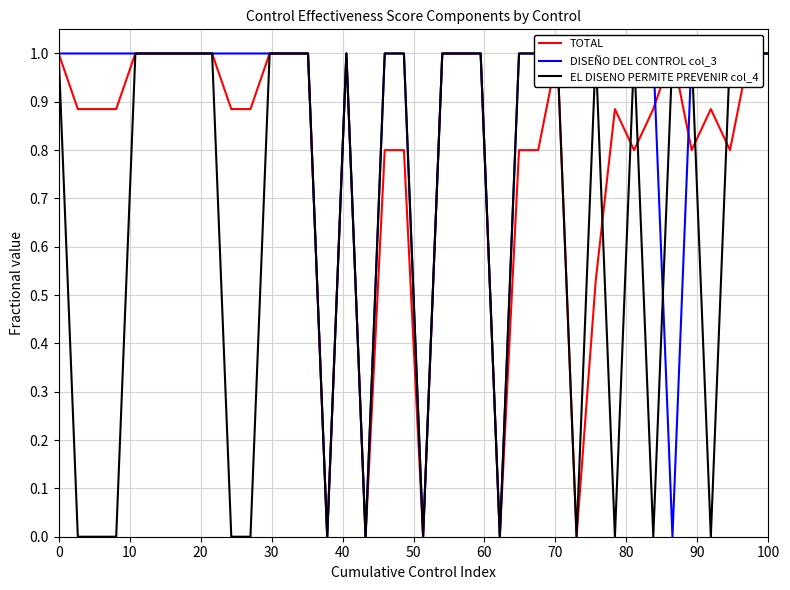

What are all the series names shown in the legend?

TOTAL, DISEÑO DEL CONTROL col_3, EL DISENO PERMITE PREVENIR col_4